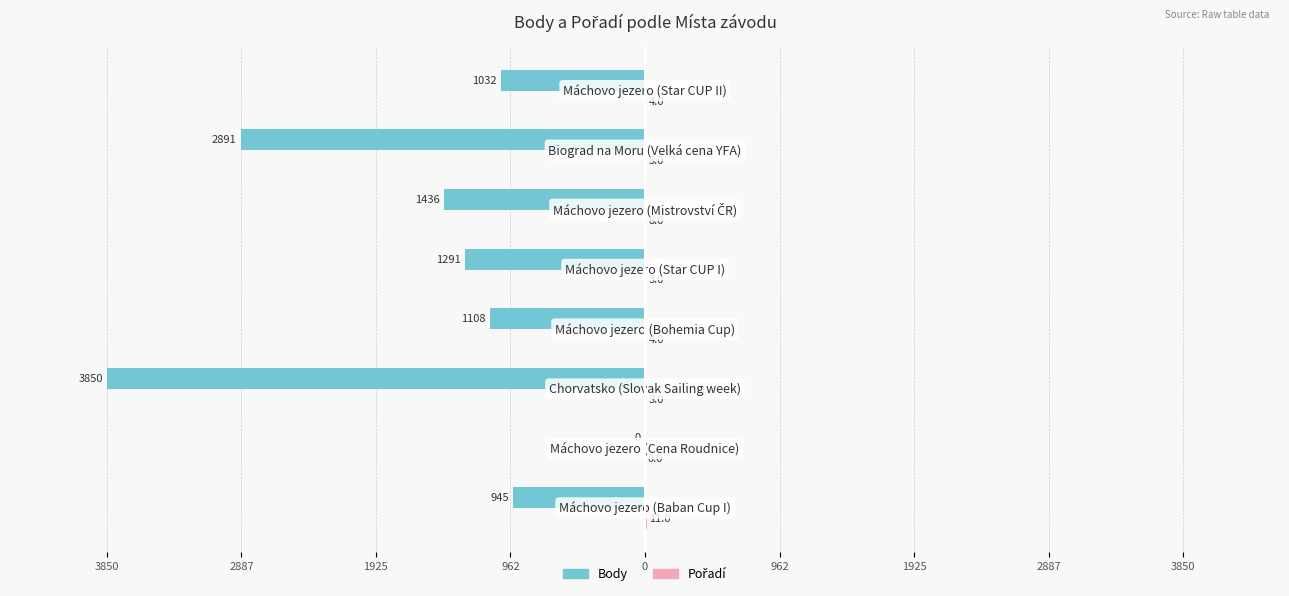

How many data points does each series have?

8